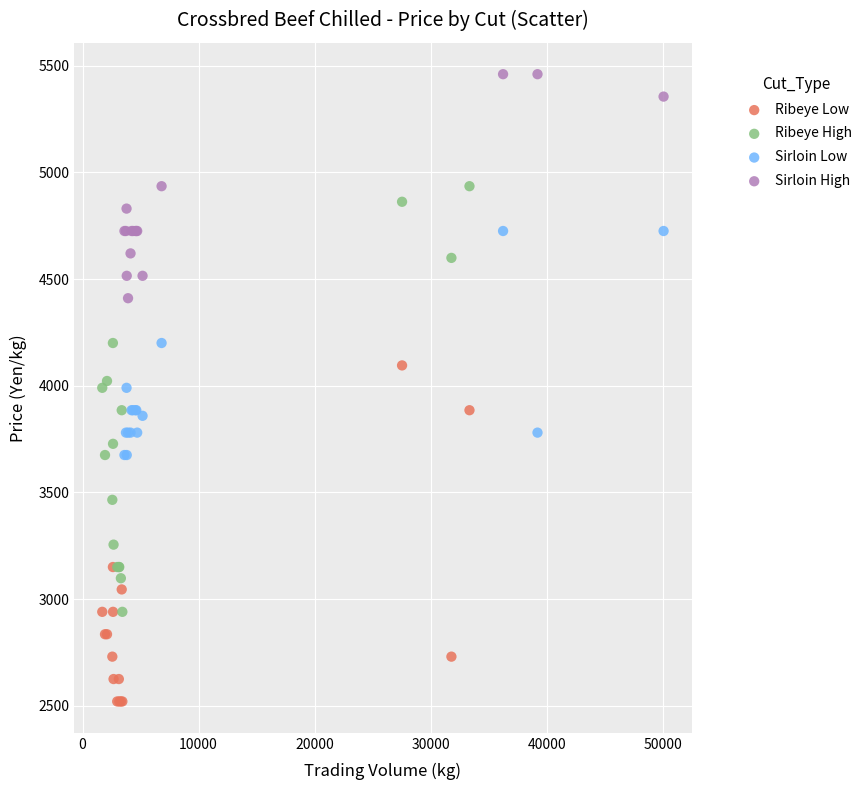

What are all the series names shown in the legend?

Ribeye Low, Ribeye High, Sirloin Low, Sirloin High